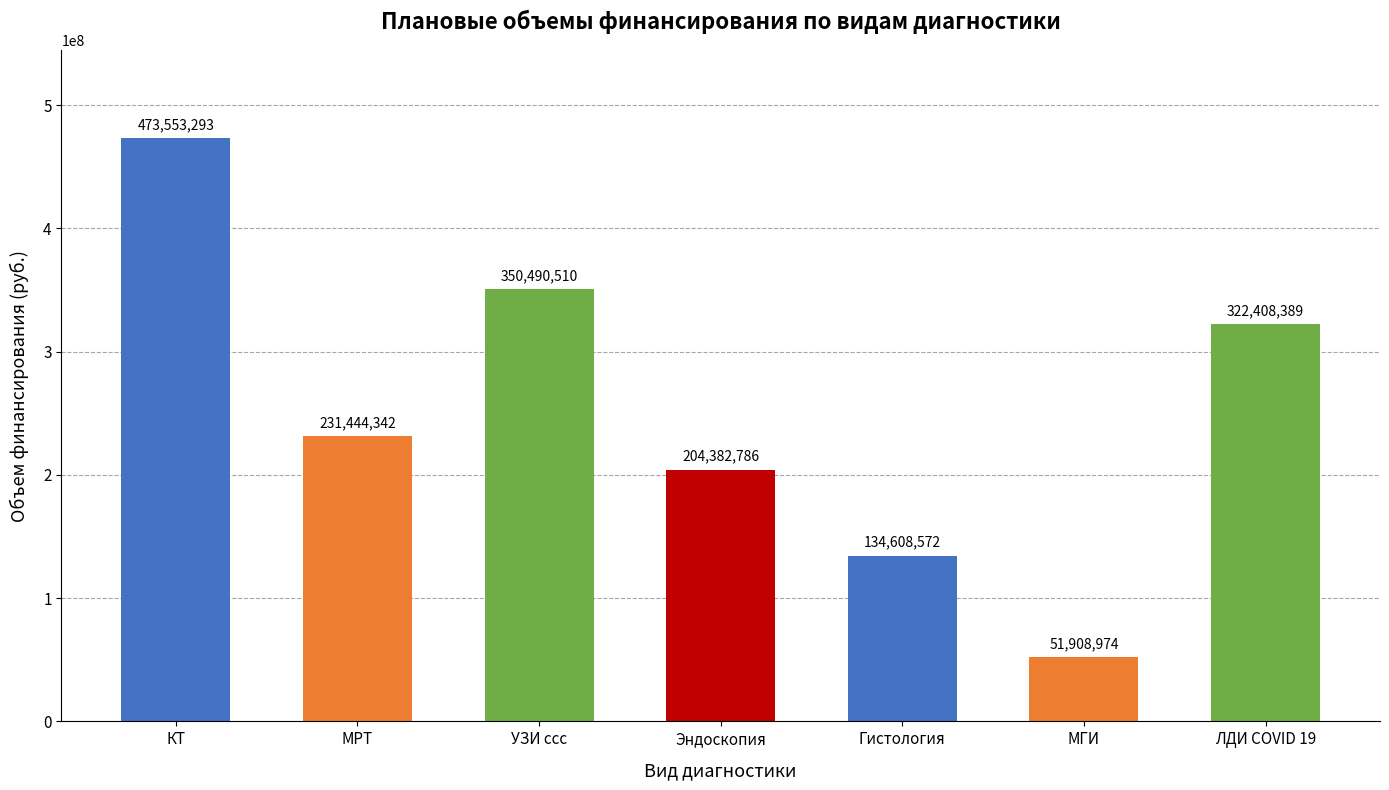

Rank the categories by value from highest to lowest.

КТ, УЗИ ссс, ЛДИ COVID 19, МРТ, Эндоскопия, Гистология, МГИ